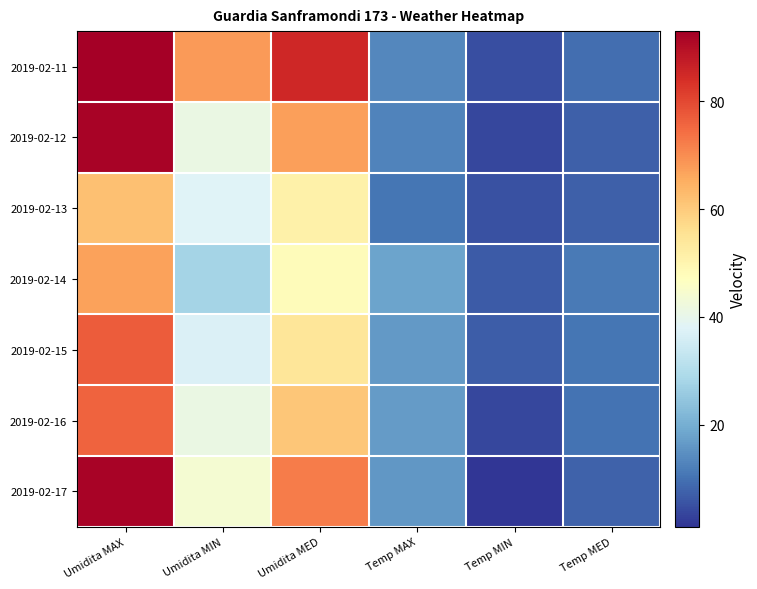

Reading left to right, transcribe all the data shown in this chart.

2019-02-11: Umidita MAX=93.0	Umidita MIN=68.0	Umidita MED=85.2	Temp MAX=13.4	Temp MIN=4.9	Temp MED=9.7
2019-02-12: Umidita MAX=92.0	Umidita MIN=41.0	Umidita MED=67.2	Temp MAX=12.6	Temp MIN=3.9	Temp MED=7.4
2019-02-13: Umidita MAX=62.0	Umidita MIN=38.0	Umidita MED=51.2	Temp MAX=10.7	Temp MIN=5.1	Temp MED=7.5
2019-02-14: Umidita MAX=67.0	Umidita MIN=28.0	Umidita MED=47.9	Temp MAX=18.3	Temp MIN=6.8	Temp MED=11.2
2019-02-15: Umidita MAX=77.0	Umidita MIN=37.0	Umidita MED=54.4	Temp MAX=16.4	Temp MIN=7.0	Temp MED=10.5
2019-02-16: Umidita MAX=76.0	Umidita MIN=41.0	Umidita MED=60.8	Temp MAX=16.7	Temp MIN=3.8	Temp MED=10.1
2019-02-17: Umidita MAX=92.0	Umidita MIN=44.0	Umidita MED=72.4	Temp MAX=15.9	Temp MIN=1.1	Temp MED=7.9